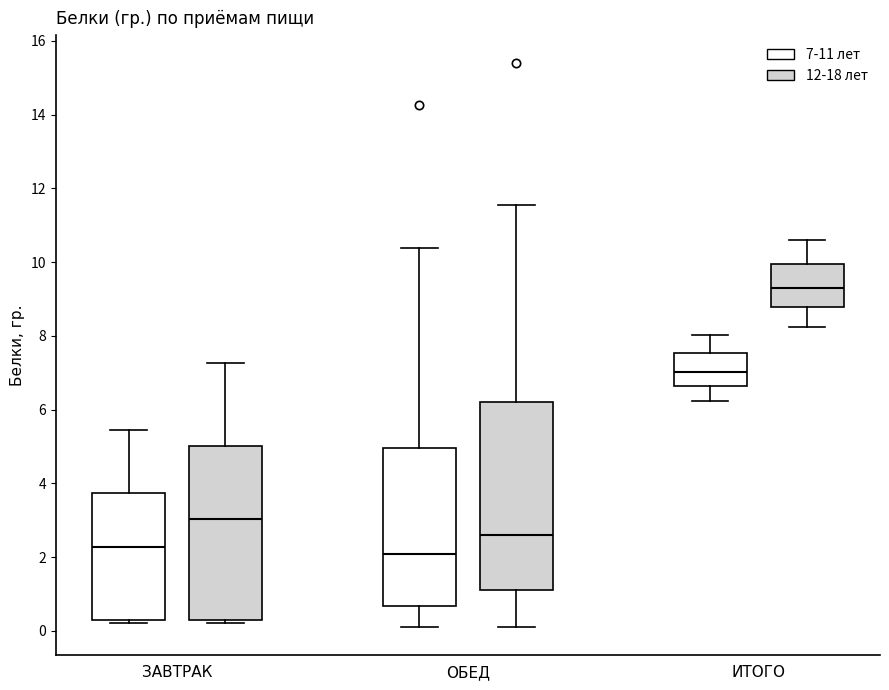

Reading left to right, transcribe this box plot: for each box, give where its median line is, the range the box spans, and where its two whiskers end, as read against the y-axis. The values are not printed on the chart, so give them approximately, as read against the axis.

ЗАВТРАК (7-11 лет): median 2.2, box 0.4 to 3.8, whiskers 0.2 to 5.4
ЗАВТРАК (12-18 лет): median 3.0, box 0.4 to 5.0, whiskers 0.2 to 7.2
ОБЕД (7-11 лет): median 2.0, box 0.6 to 5.0, whiskers 0.2 to 10.4
ОБЕД (12-18 лет): median 2.6, box 1.2 to 6.2, whiskers 0.2 to 11.6
ИТОГО (7-11 лет): median 7.0, box 6.6 to 7.6, whiskers 6.2 to 8.0
ИТОГО (12-18 лет): median 9.4, box 8.8 to 10.0, whiskers 8.2 to 10.6